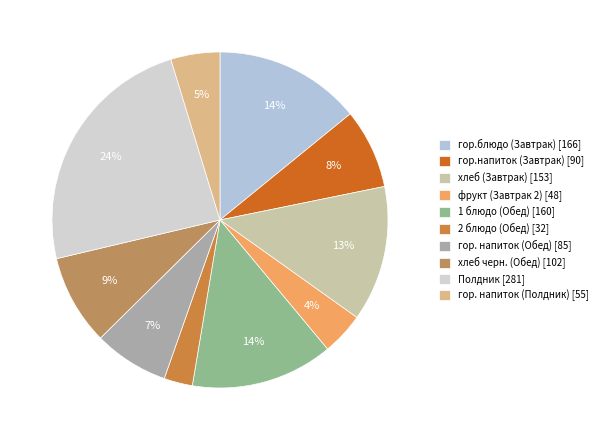

How many slices are in this pie chart?

10